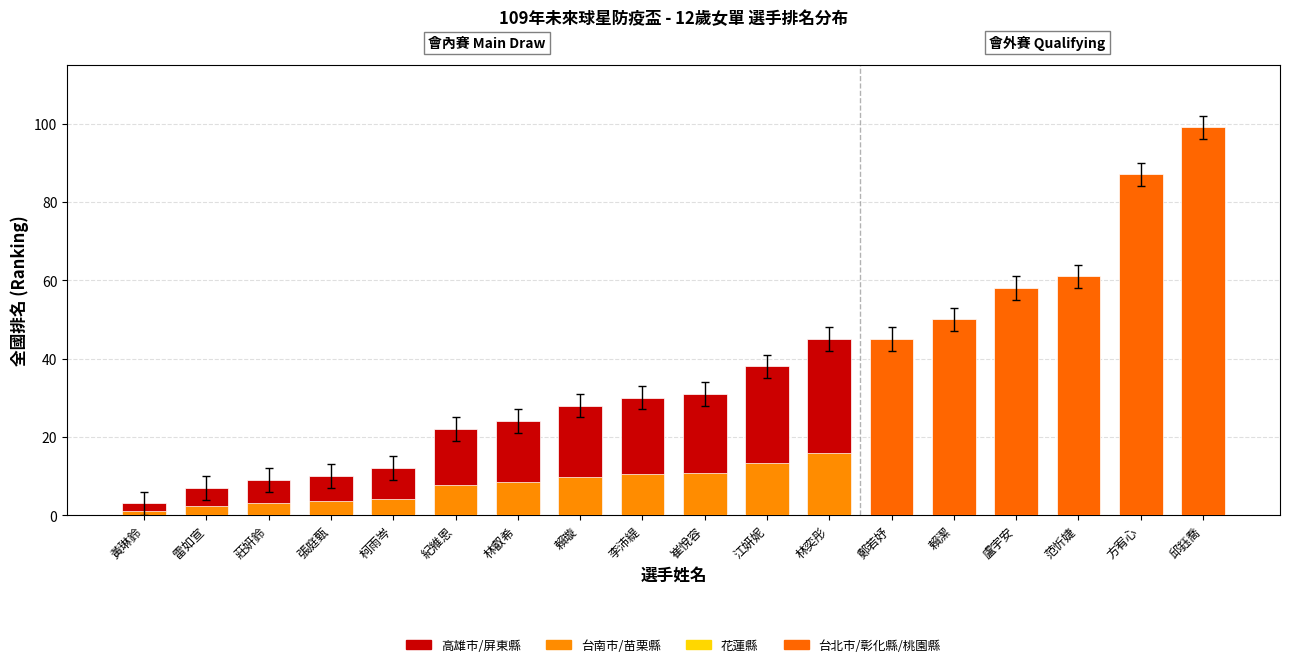

The chart shows a value of 15.7 at 林奕彤. True or false?

True